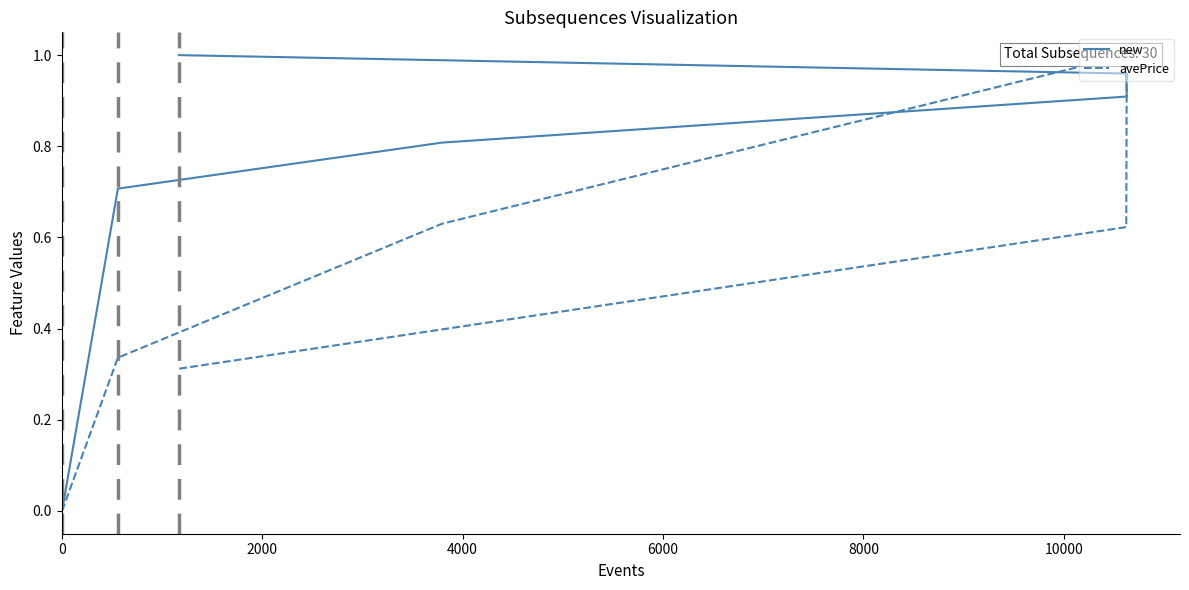

Is it true that avePrice equals 0.3 at 2000?

True